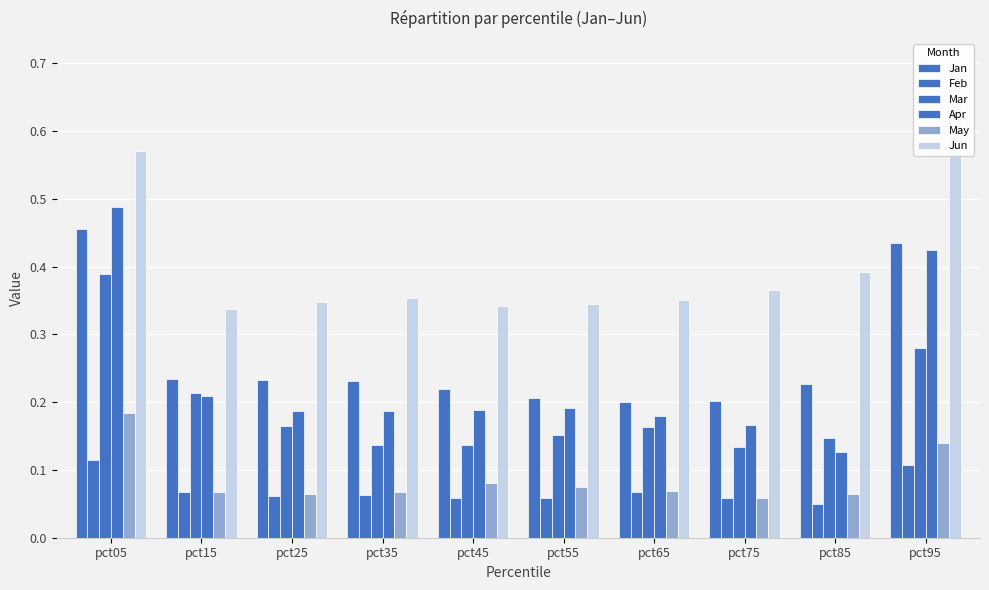

What is the maximum value shown in the chart?

0.6